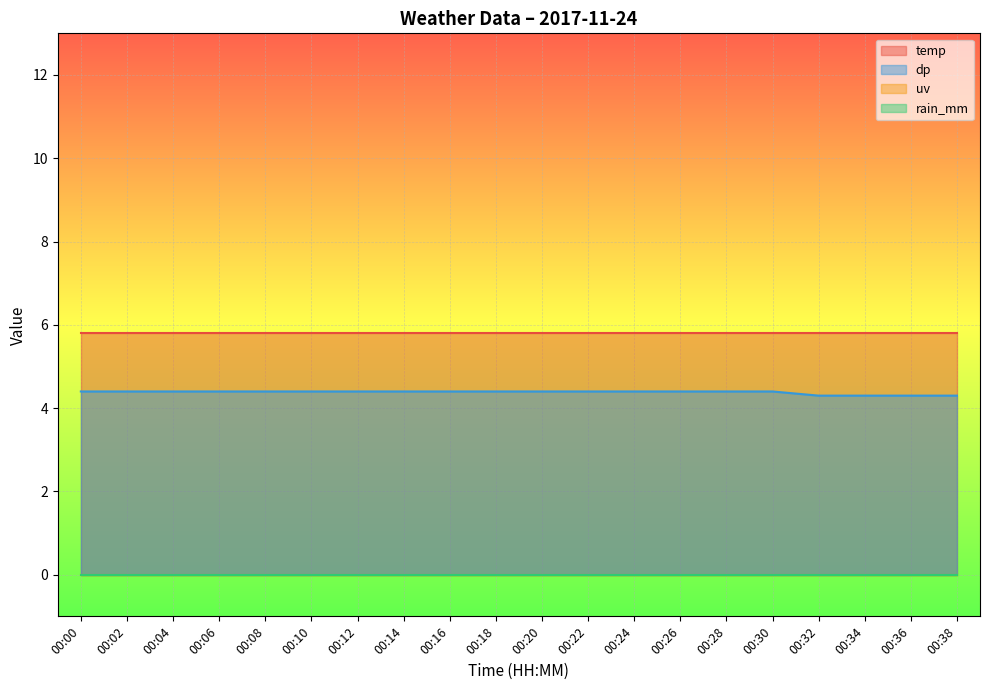

Reading right to left, extract all data points from this chart.

temp: 5.8	5.8	5.8	5.8	5.8	5.8	5.8	5.8	5.8	5.8	5.8	5.8	5.8	5.8	5.8	5.8	5.8	5.8	5.8	5.8
dp: 4.3	4.3	4.3	4.3	4.4	4.4	4.4	4.4	4.4	4.4	4.4	4.4	4.4	4.4	4.4	4.4	4.4	4.4	4.4	4.4
uv: 0.0	0.0	0.0	0.0	0.0	0.0	0.0	0.0	0.0	0.0	0.0	0.0	0.0	0.0	0.0	0.0	0.0	0.0	0.0	0.0
rain_mm: 0.0	0.0	0.0	0.0	0.0	0.0	0.0	0.0	0.0	0.0	0.0	0.0	0.0	0.0	0.0	0.0	0.0	0.0	0.0	0.0